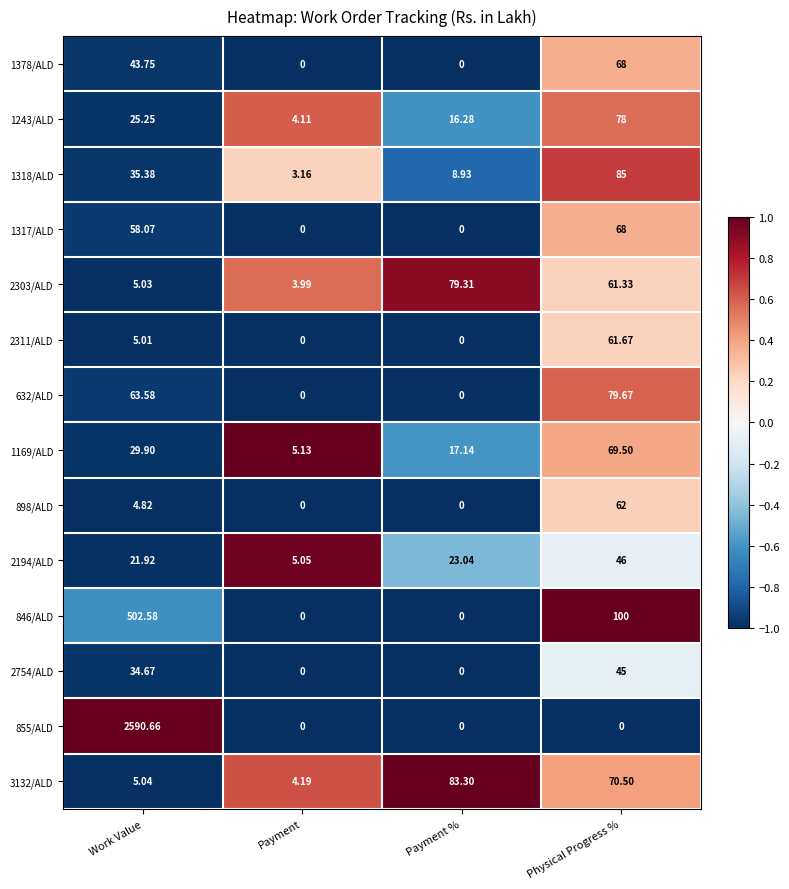

At which label is 846/ALD closest to 251?

Physical Progress %